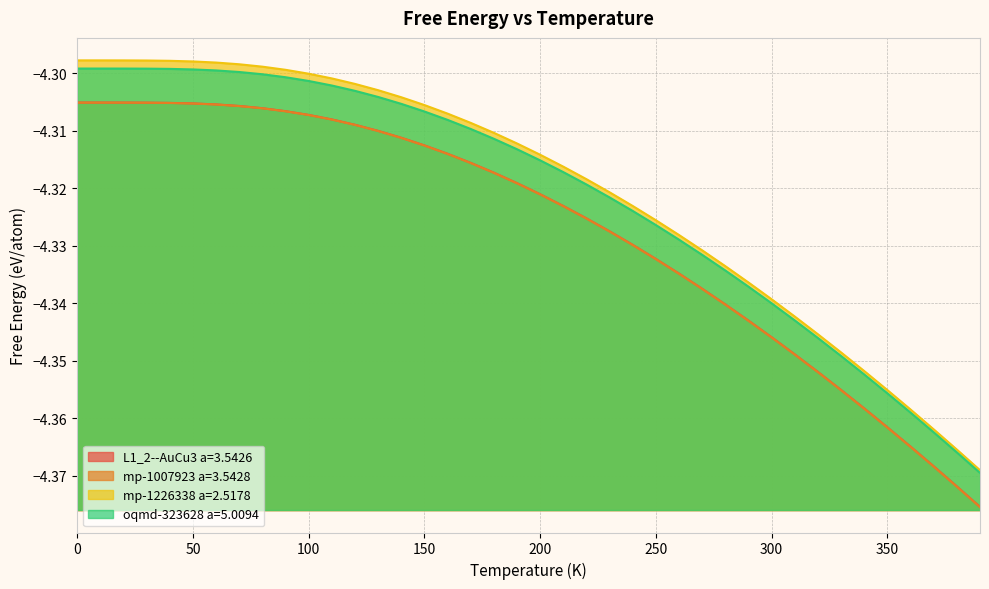

What are all the series names shown in the legend?

L1_2--AuCu3 a=3.5426, mp-1007923 a=3.5428, mp-1226338 a=2.5178, oqmd-323628 a=5.0094